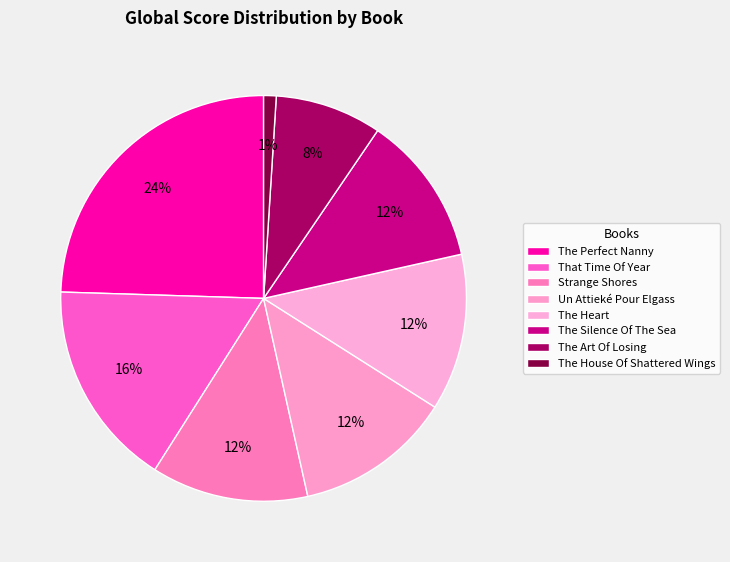

To the nearest percent, what is the combined percentage of The Art Of Losing and Strange Shores?

21%